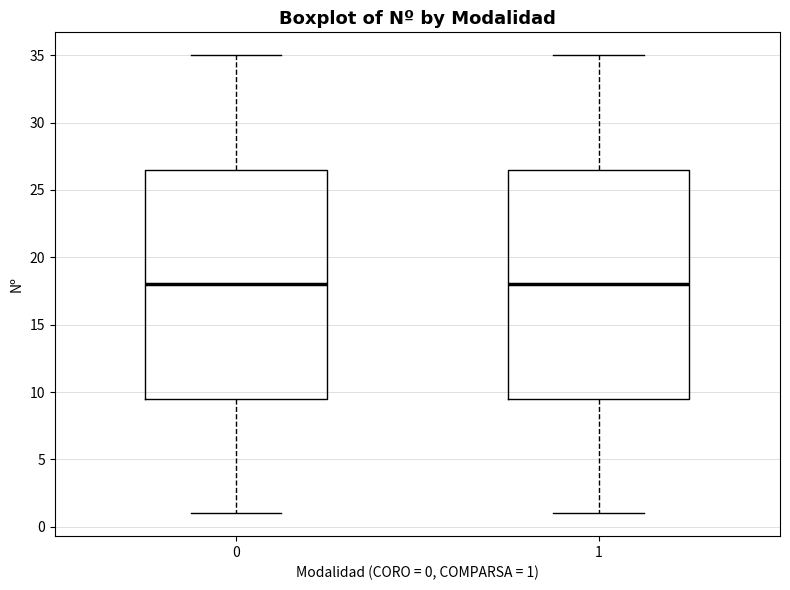

Reading left to right, transcribe this box plot: for each box, give where its median line is, the range the box spans, and where its two whiskers end, as read against the y-axis. The values are not printed on the chart, so give them approximately, as read against the axis.

0: median 18.0, box 9.5 to 26.5, whiskers 1.0 to 35.0
1: median 18.0, box 9.5 to 26.5, whiskers 1.0 to 35.0